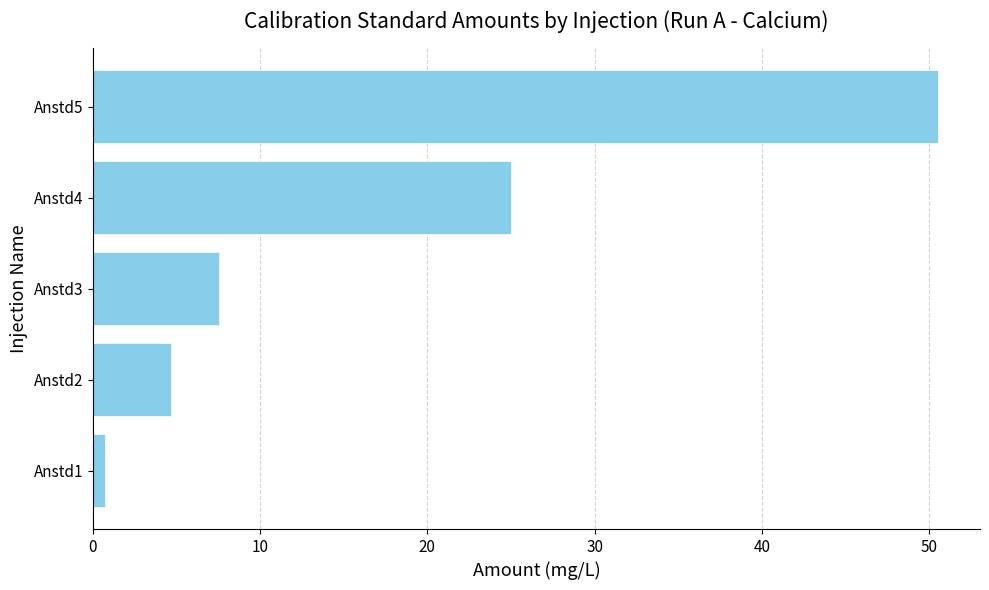

The chart shows a value of 50.5 at Anstd5. True or false?

True